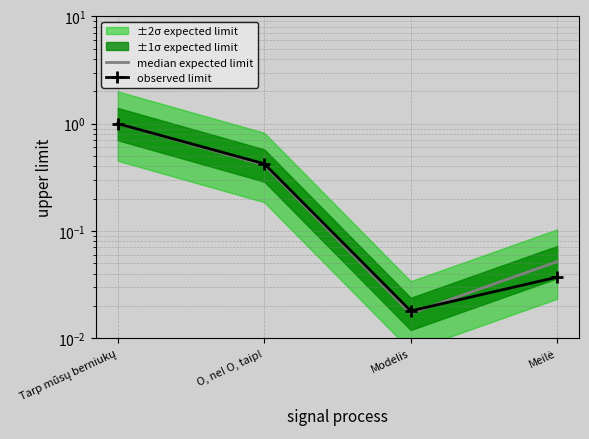

List the series in order of their overall mean, lowest first.

observed limit, median expected limit